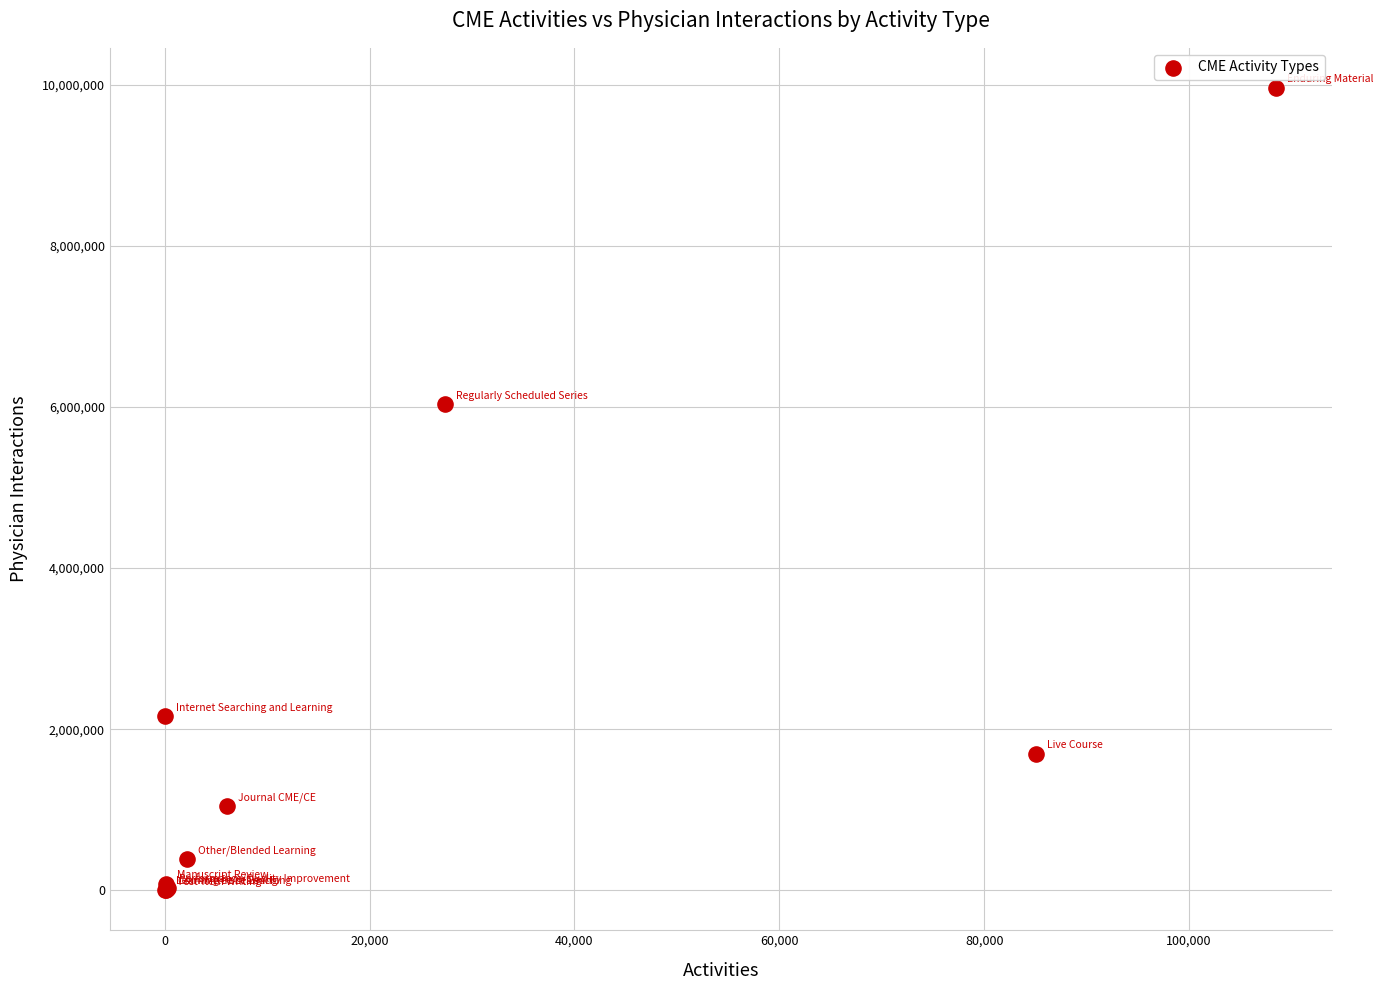

What Y value in the scatter plot is closest to 4980625?

6035299